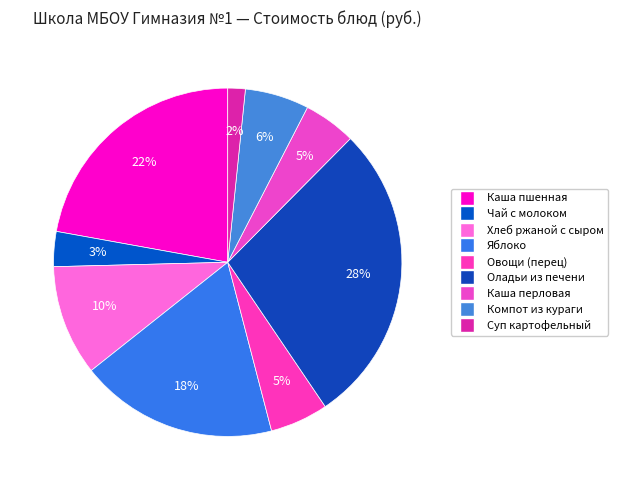

Which has a higher value, Компот из кураги or Суп картофельный?

Компот из кураги